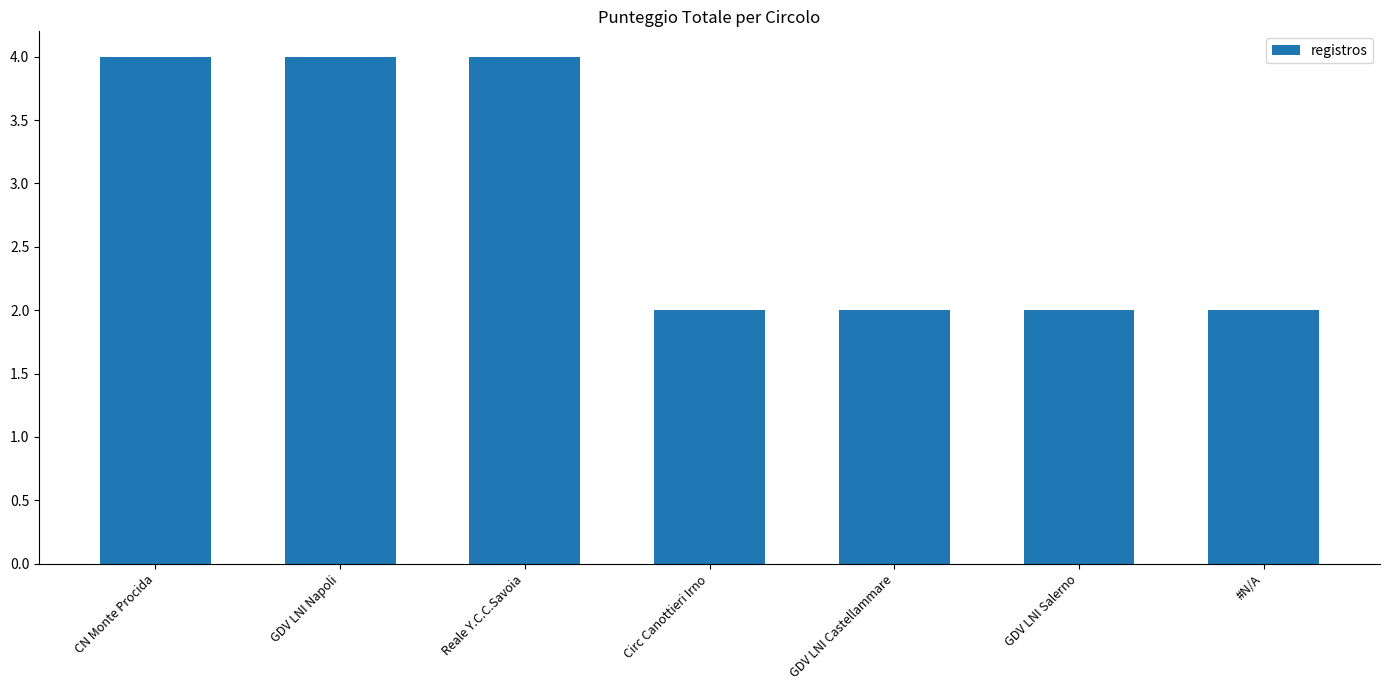

Are the bars grouped side by side (vs. stacked)?

No